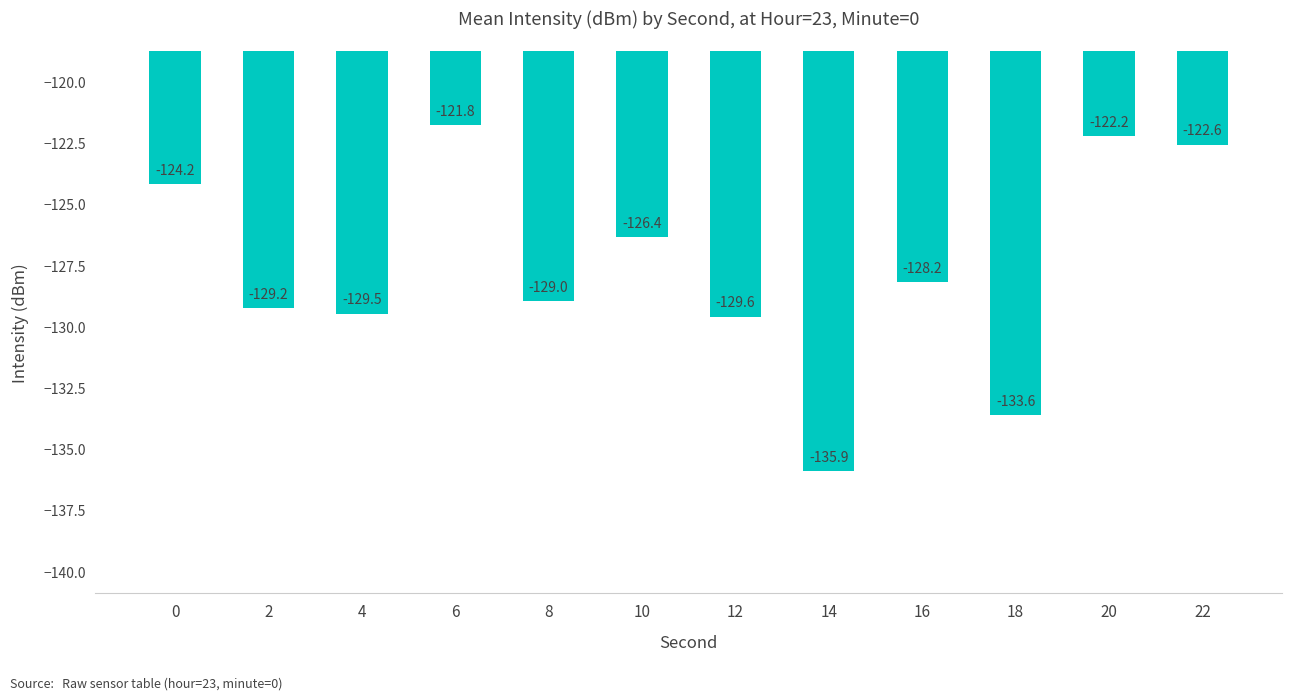

What is the value of the 6th bar from the left?

-126.4